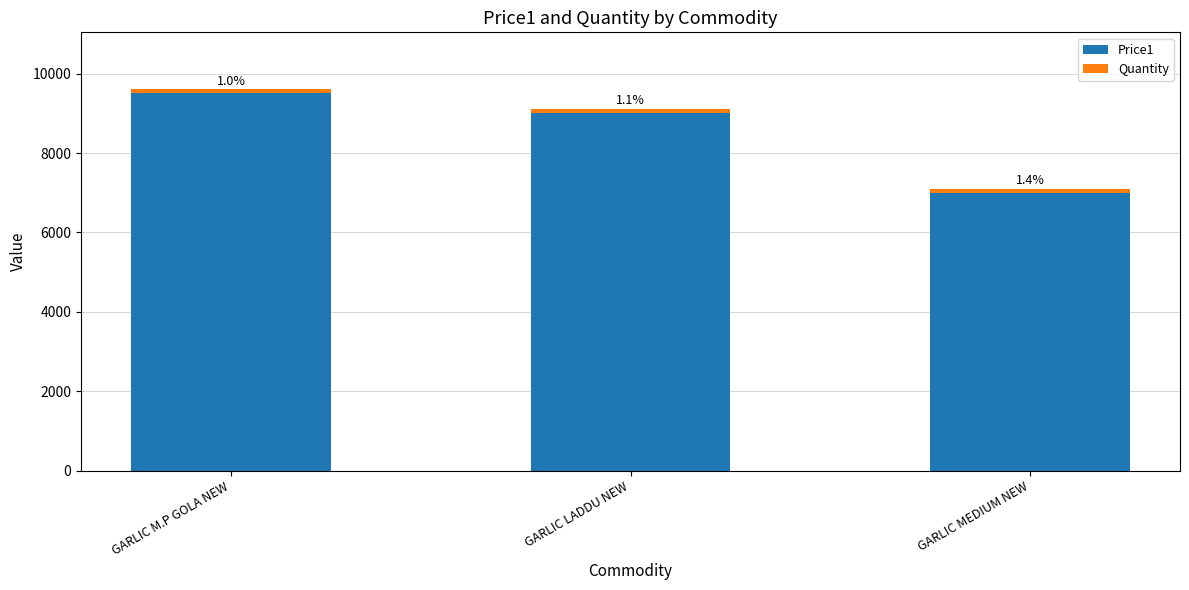

Does the chart contain stacked bars?

Yes